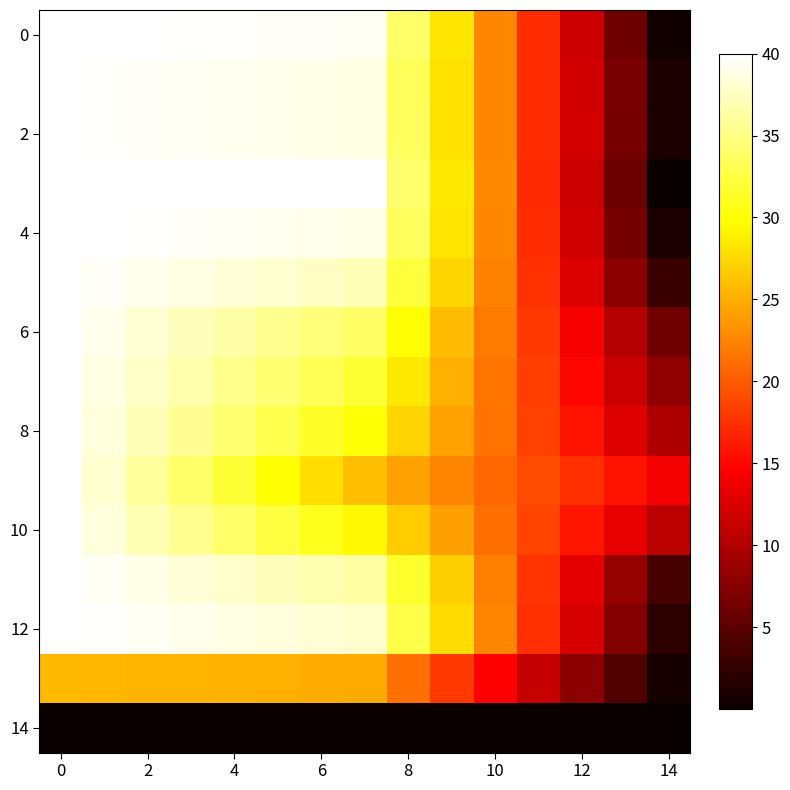

How many categories are shown in the chart?

15